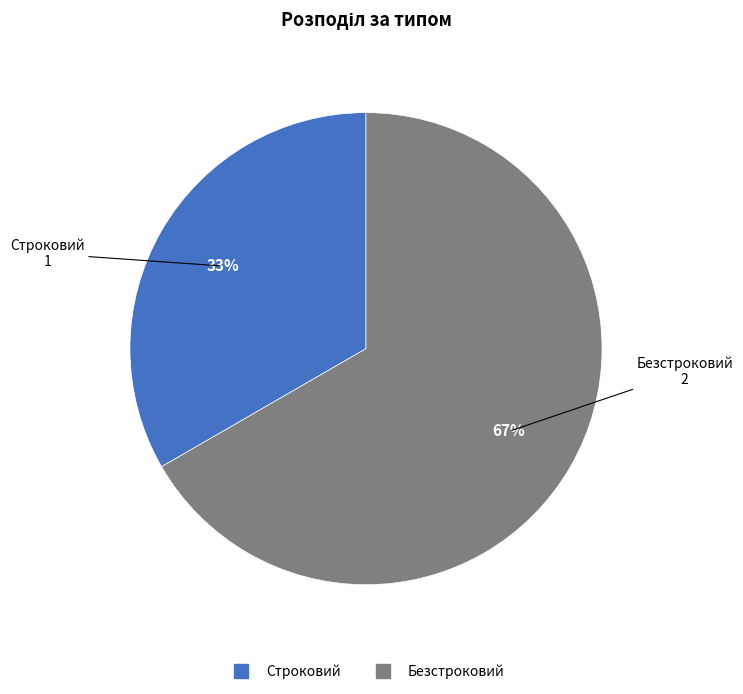

Is it true that Безстроковий is 67% of the pie?

True